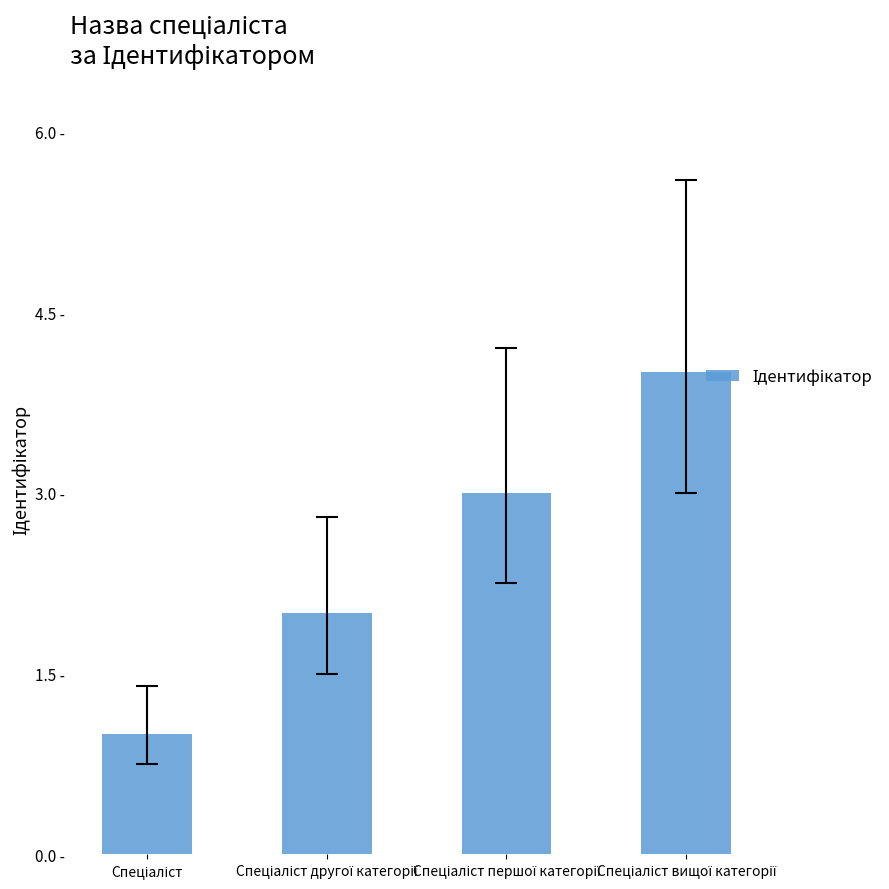

At which label is the value closest to 2?

Спеціаліст другої категорії